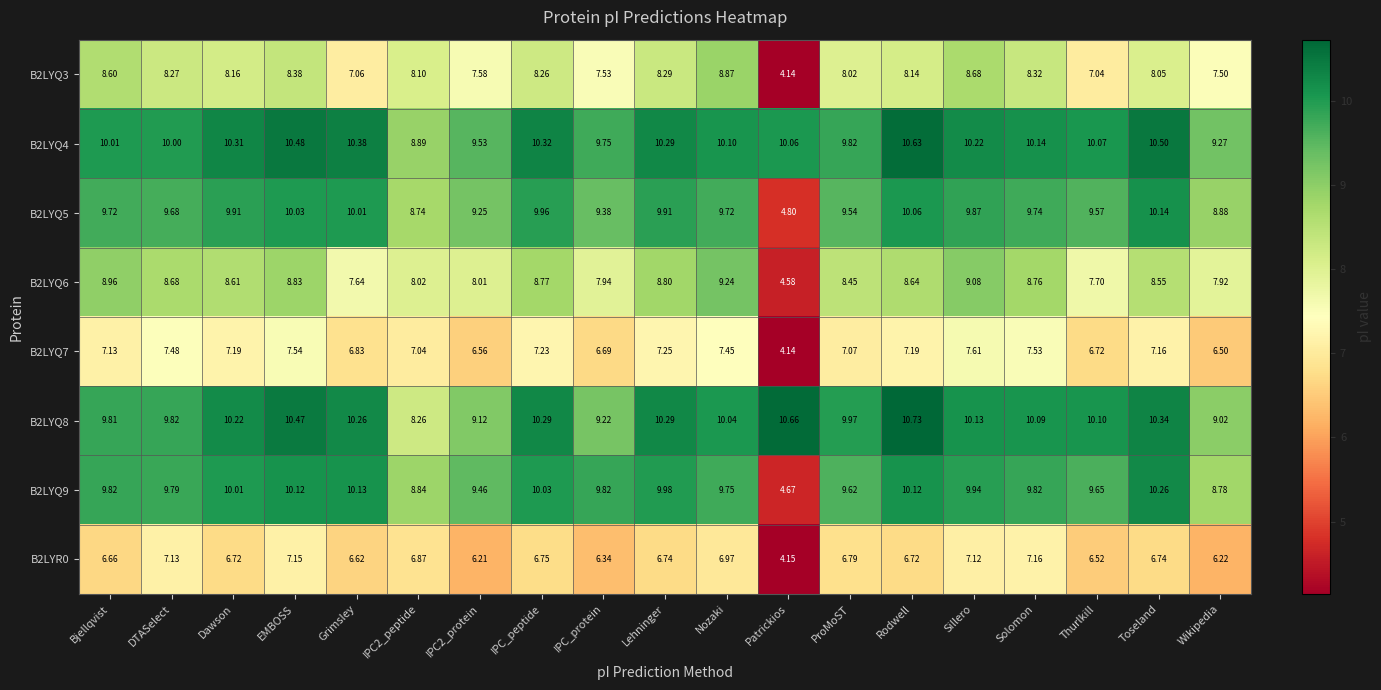

How many distinct data groups are displayed?

8